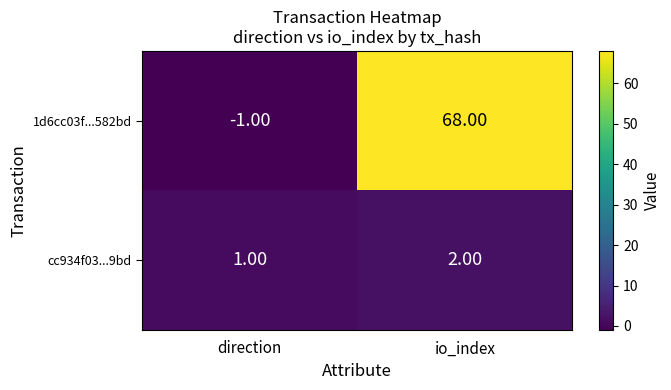

Which series changed the most between direction and io_index?

1d6cc03f...582bd